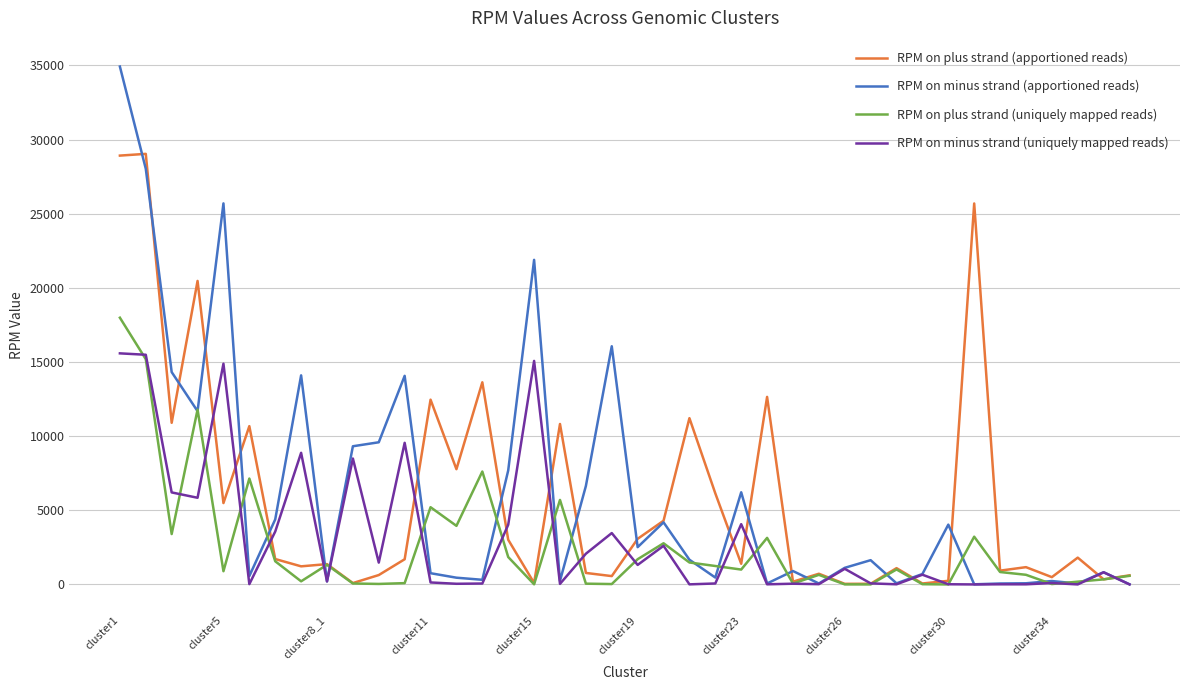

Rank the series by their maximum value, from lowest to highest.

RPM on minus strand (uniquely mapped reads), RPM on plus strand (uniquely mapped reads), RPM on plus strand (apportioned reads), RPM on minus strand (apportioned reads)